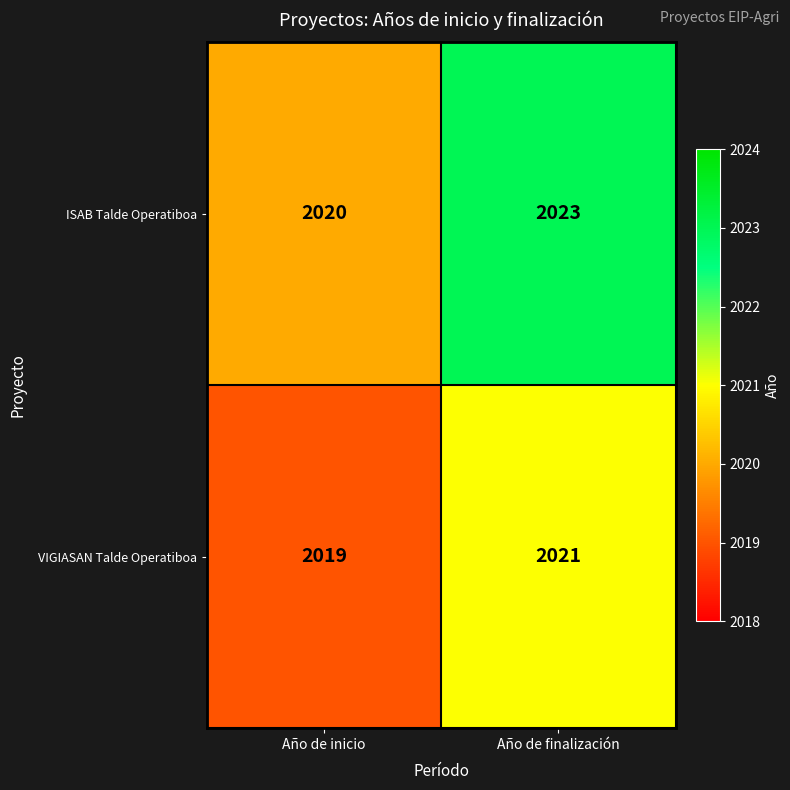

Rank the series by their average value, from highest to lowest.

ISAB Talde Operatiboa, VIGIASAN Talde Operatiboa